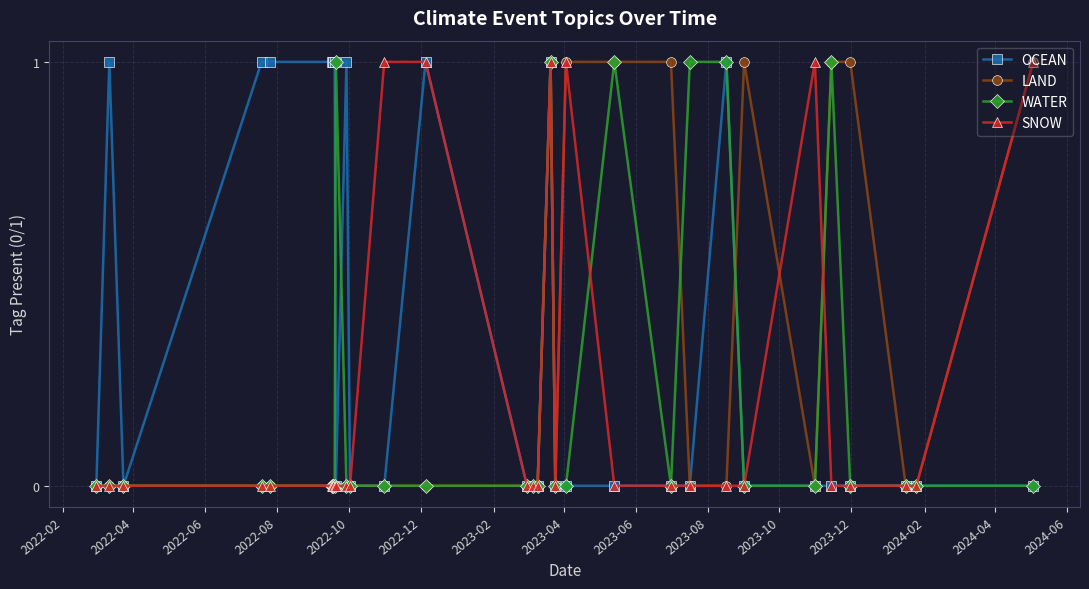

Which series has the largest range (max minus min)?

OCEAN